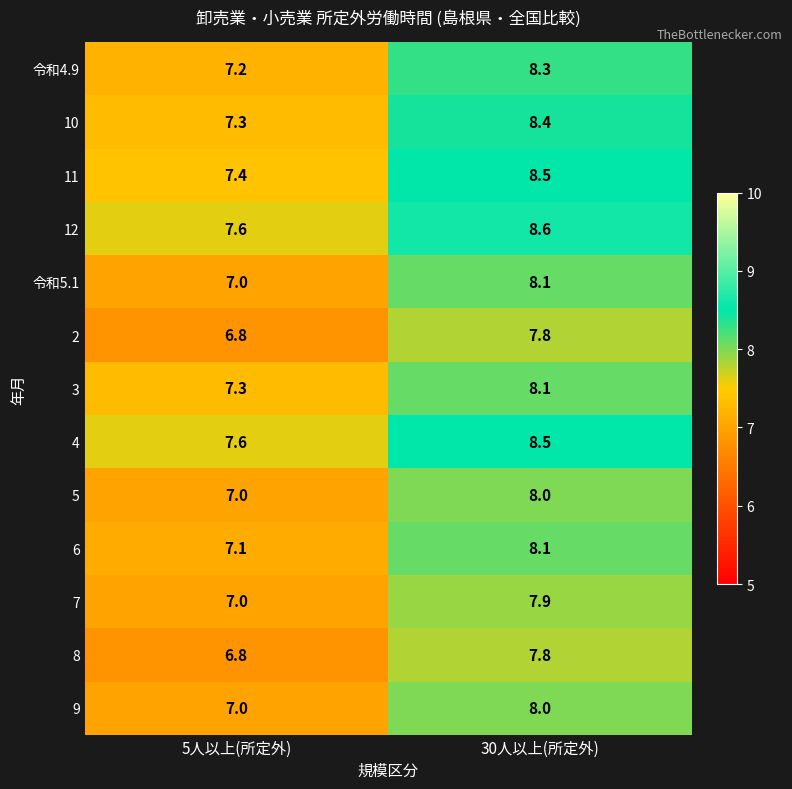

Reading left to right, list all the values displayed in this chart.

令和4.9: 5人以上(所定外)=7.2	30人以上(所定外)=8.3
10: 5人以上(所定外)=7.3	30人以上(所定外)=8.4
11: 5人以上(所定外)=7.4	30人以上(所定外)=8.5
12: 5人以上(所定外)=7.6	30人以上(所定外)=8.6
令和5.1: 5人以上(所定外)=7.0	30人以上(所定外)=8.1
2: 5人以上(所定外)=6.8	30人以上(所定外)=7.8
3: 5人以上(所定外)=7.3	30人以上(所定外)=8.1
4: 5人以上(所定外)=7.6	30人以上(所定外)=8.5
5: 5人以上(所定外)=7.0	30人以上(所定外)=8.0
6: 5人以上(所定外)=7.1	30人以上(所定外)=8.1
7: 5人以上(所定外)=7.0	30人以上(所定外)=7.9
8: 5人以上(所定外)=6.8	30人以上(所定外)=7.8
9: 5人以上(所定外)=7.0	30人以上(所定外)=8.0